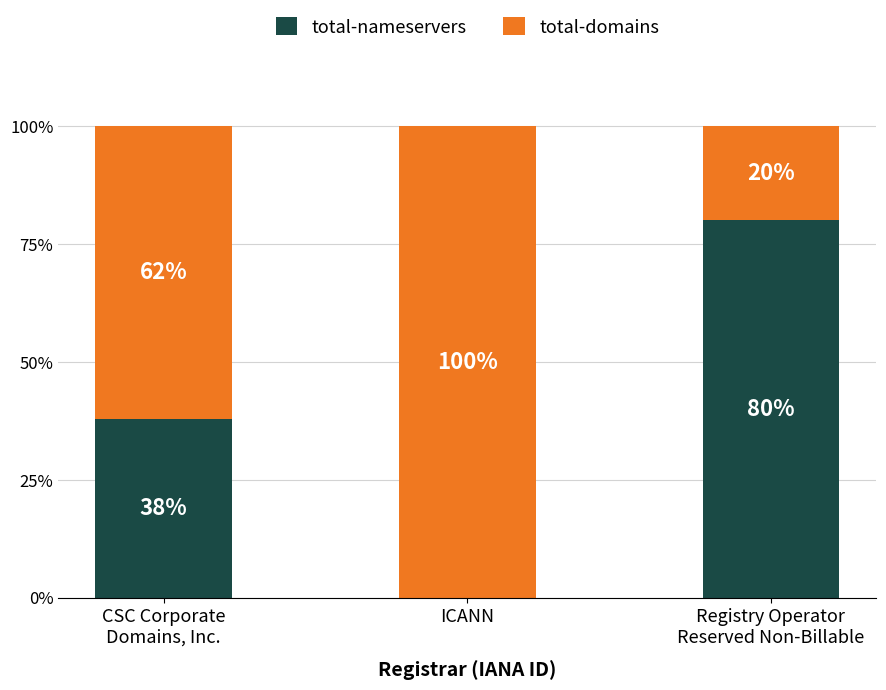

What is the total value across all series at ICANN?

100.0